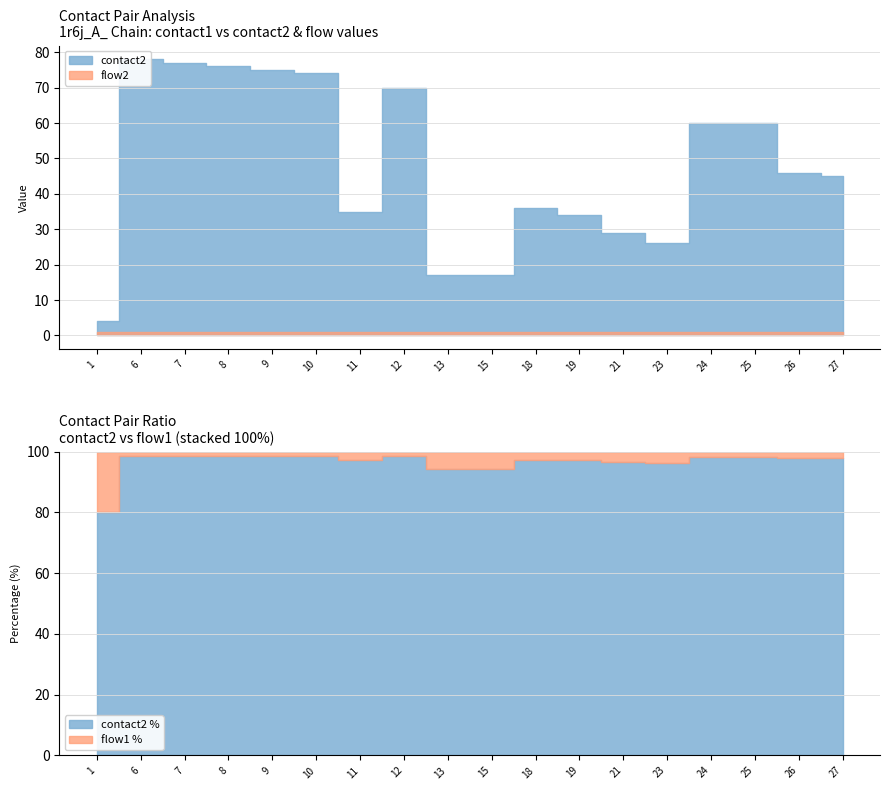

Which series has the largest total across all categories?

contact2